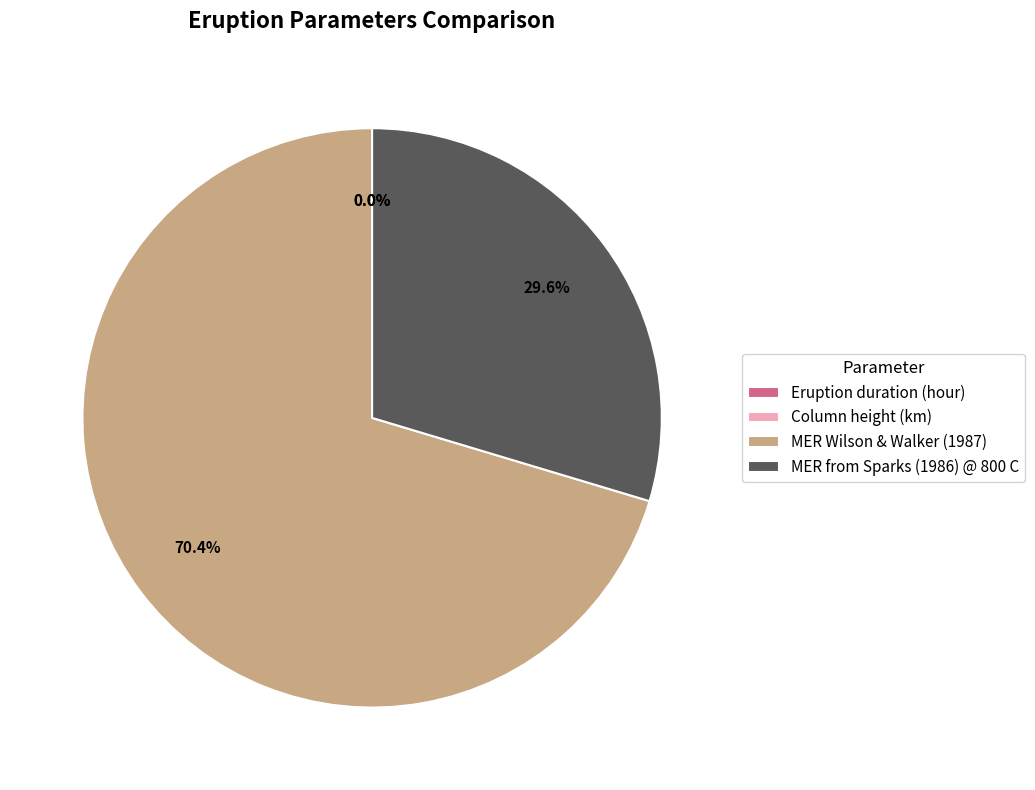

What portion of the pie excludes MER from Sparks (1986) @ 800 C?

70.4%